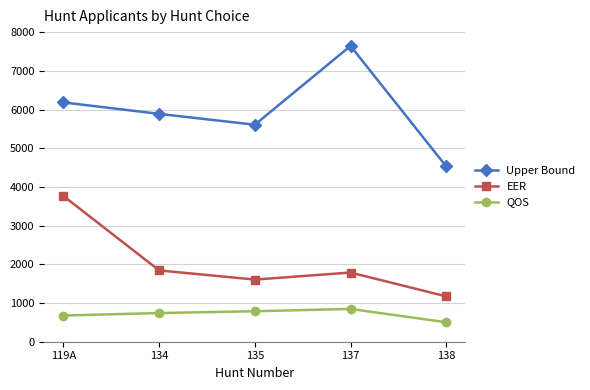

What is the greatest value displayed?

7649